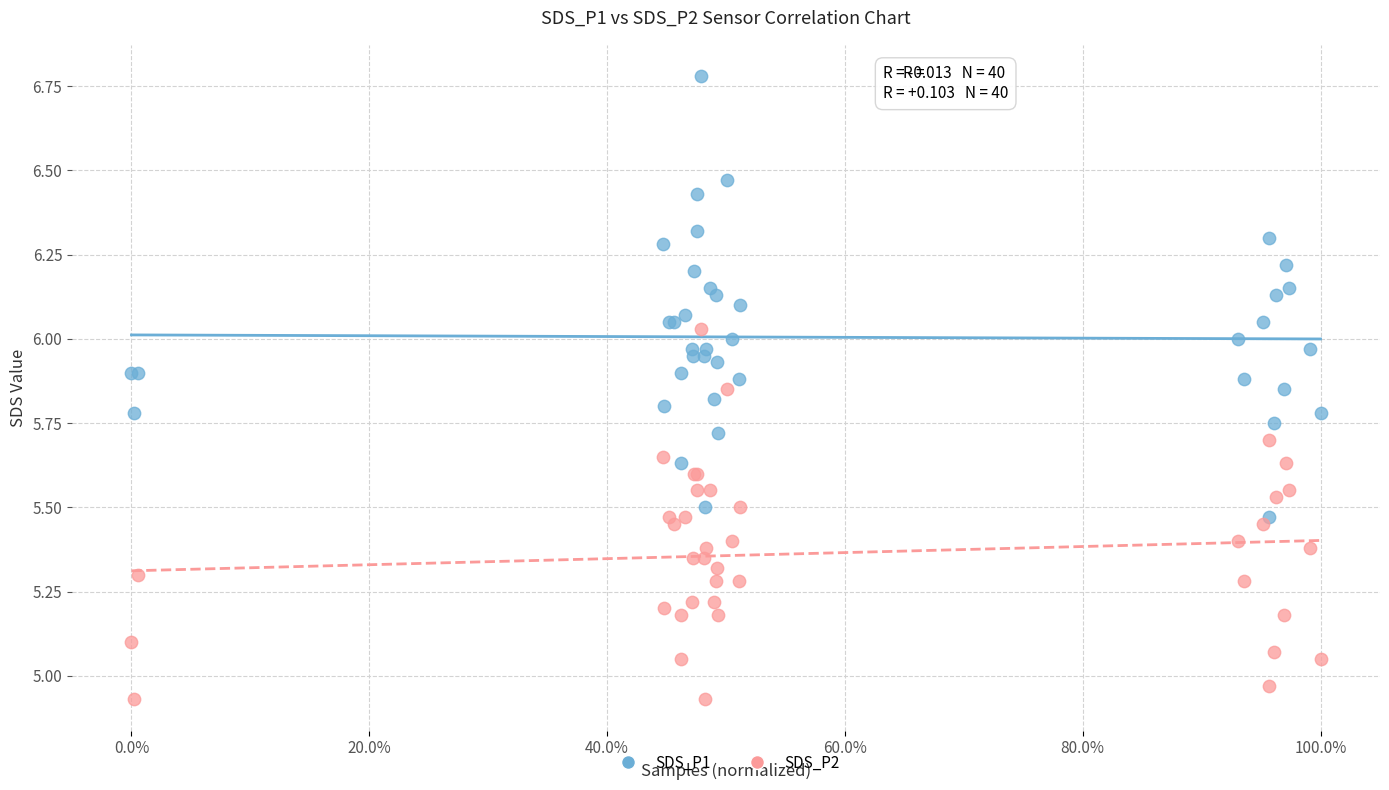

Which series reaches the maximum Y coordinate?

SDS_P1